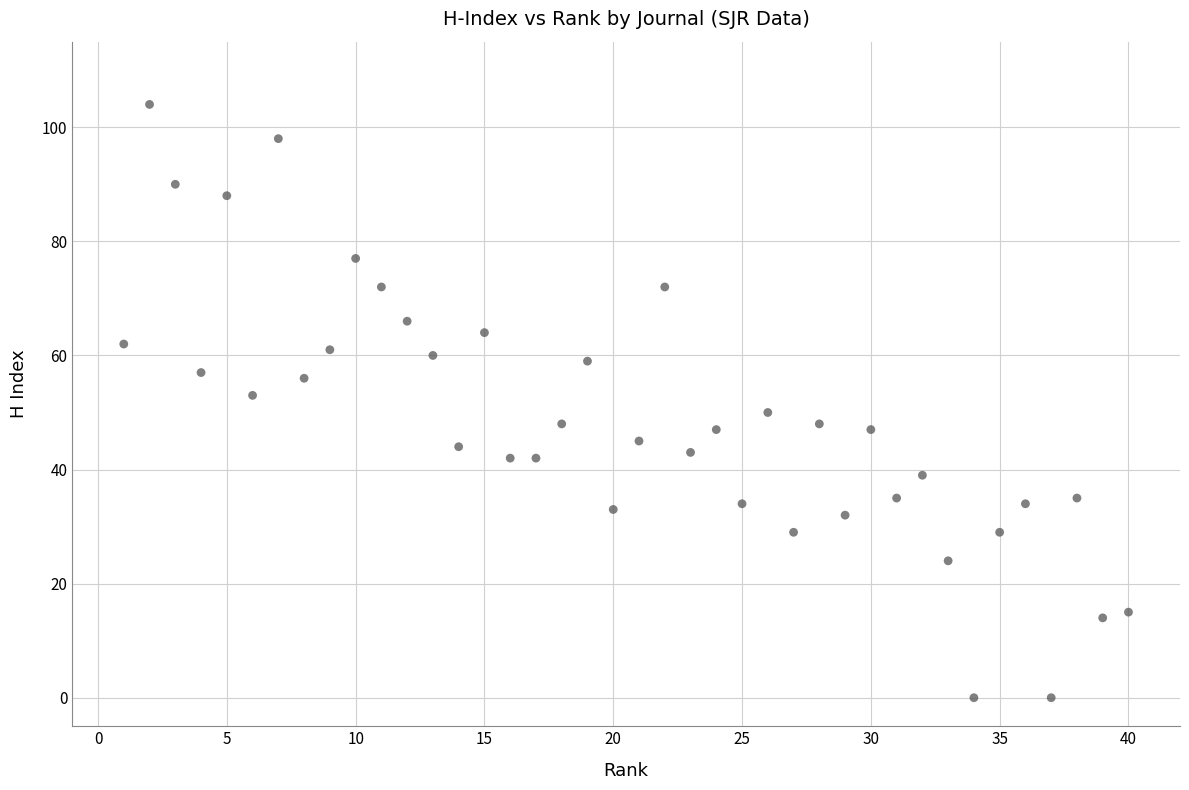

What is the range of Y values (max minus min)?

104